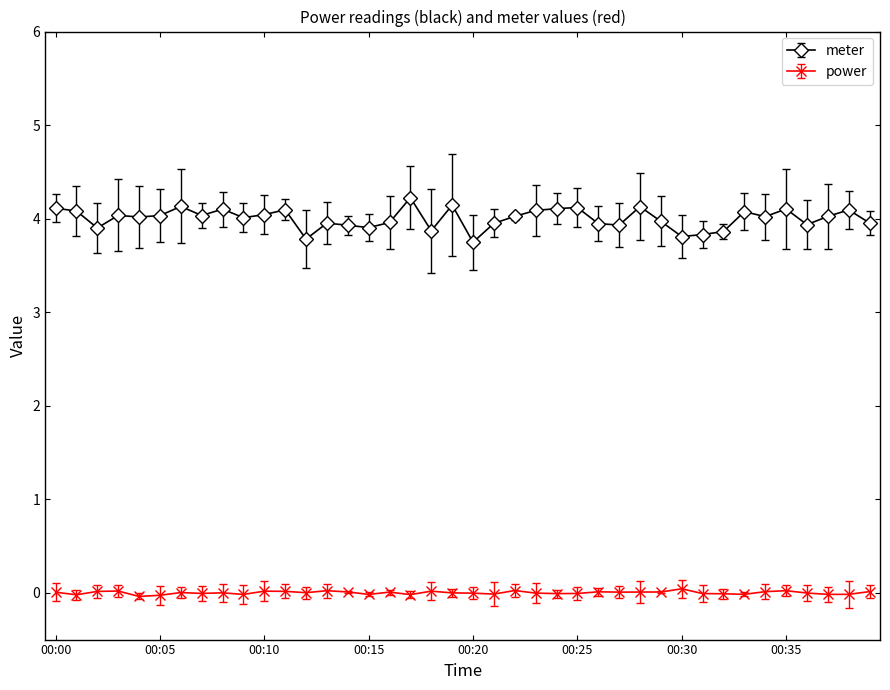

What is the value of the meter point at the 24th from the left?

4.1